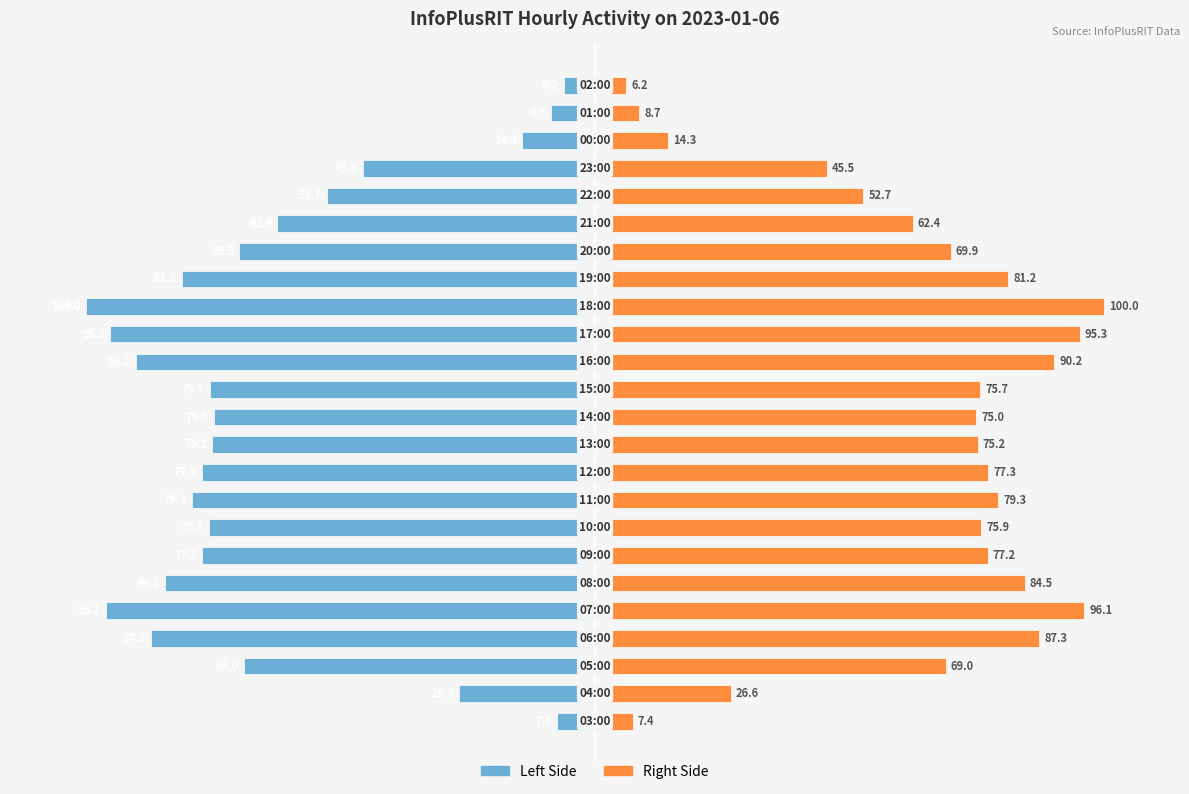

What is the difference between the second highest and second lowest values in the InfoPlusRIT (right) series?

88.7